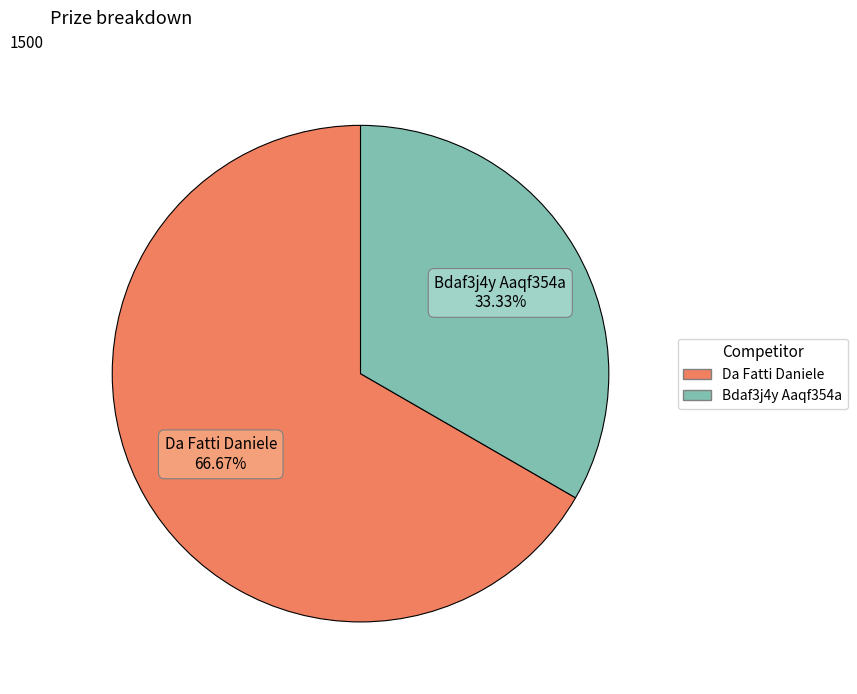

To the nearest percent, what is the difference between the largest and smallest slice percentages?

33%